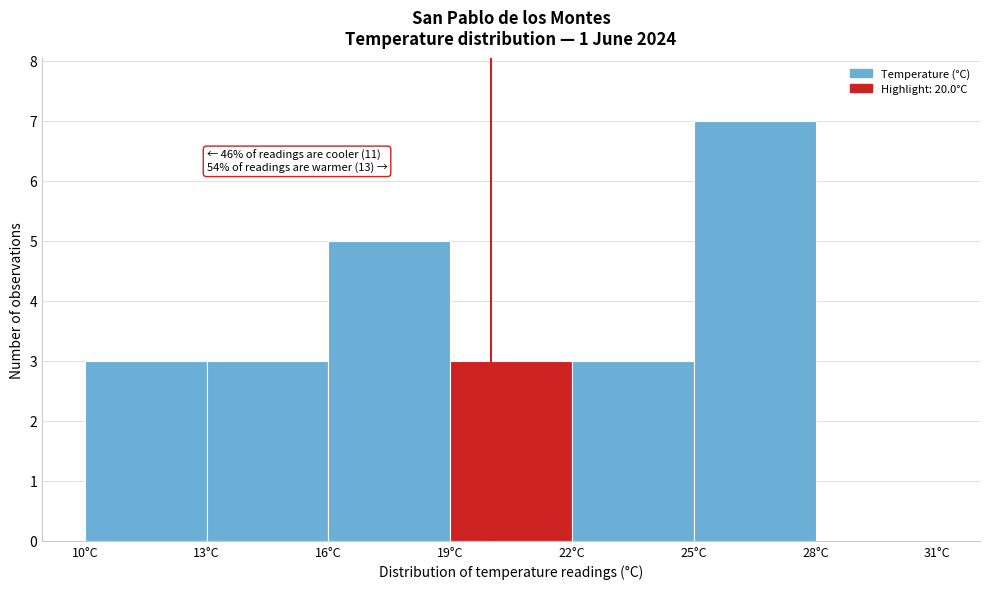

Over which range of the x-axis is the bar tallest?

25 to 28